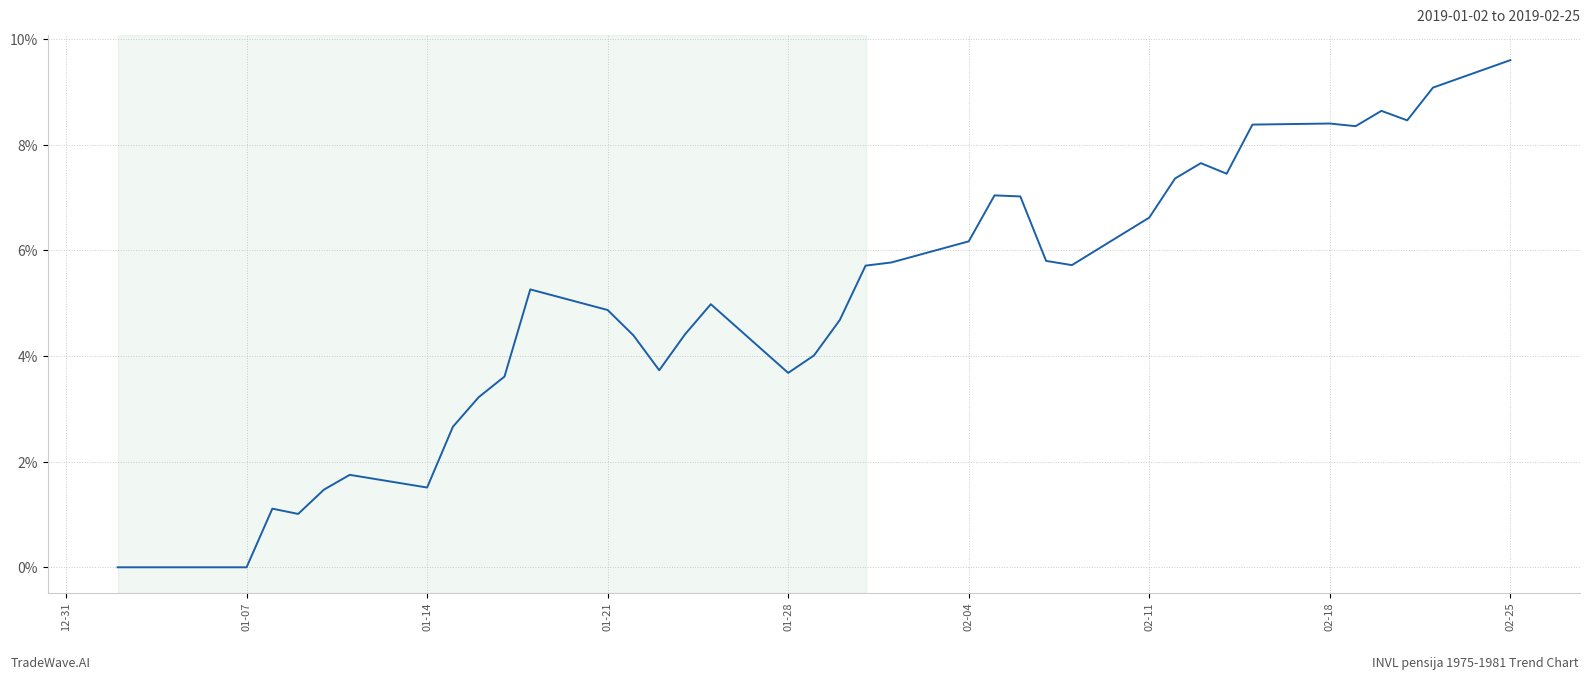

What is the maximum value shown in the chart?

9.6